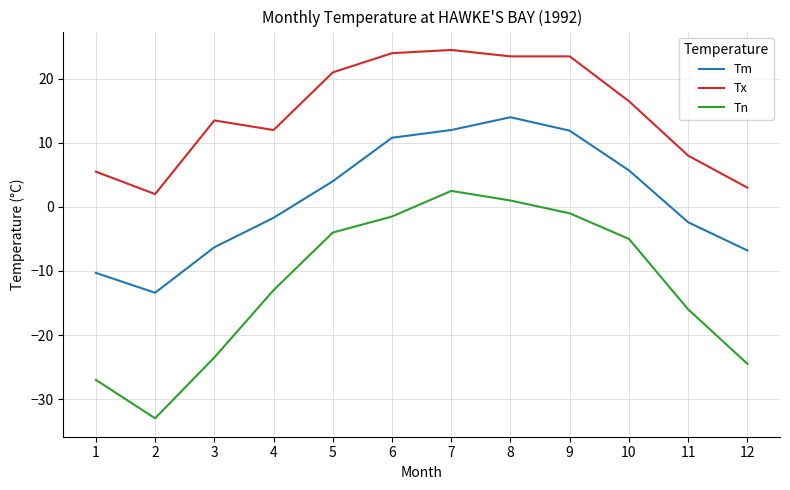

What is the sum of the Tn values at 6 and 2?

-34.5